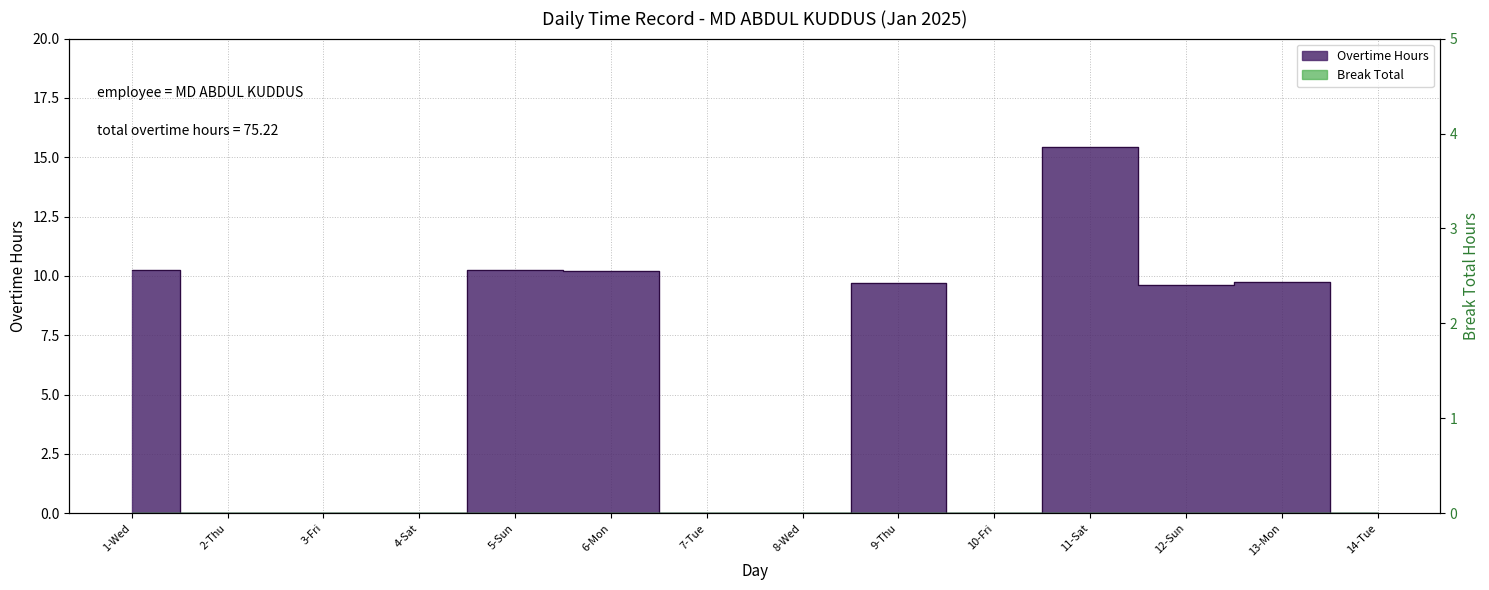

Where is the data nearest to the value 7?

12-Sun